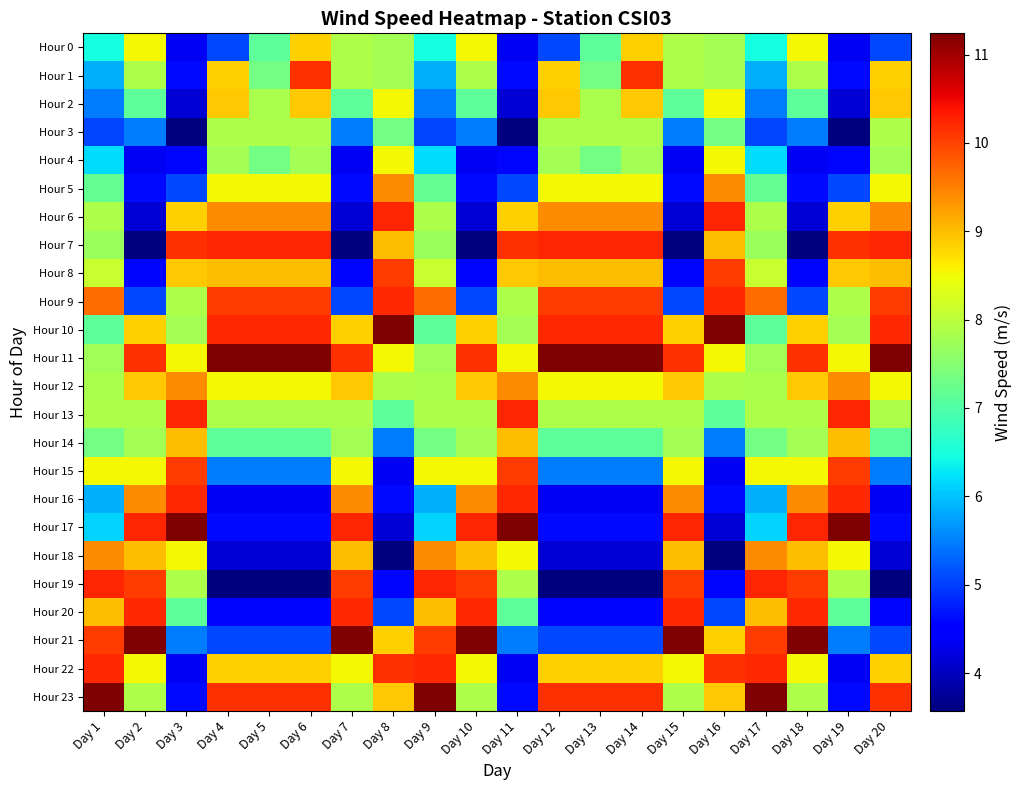

Which series has the largest total across all categories?

Hour 11